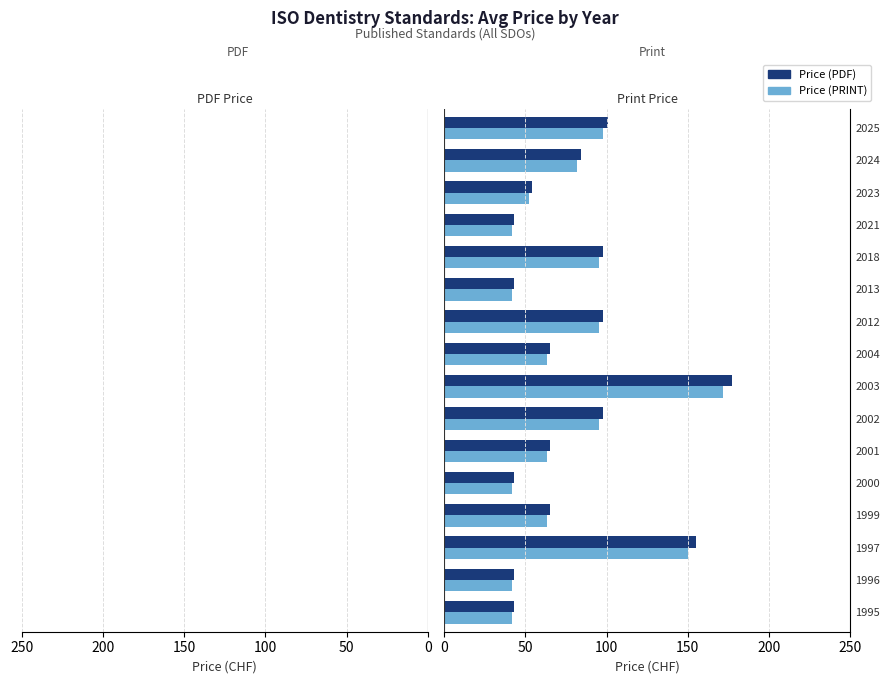

How many groups of bars are there?

16